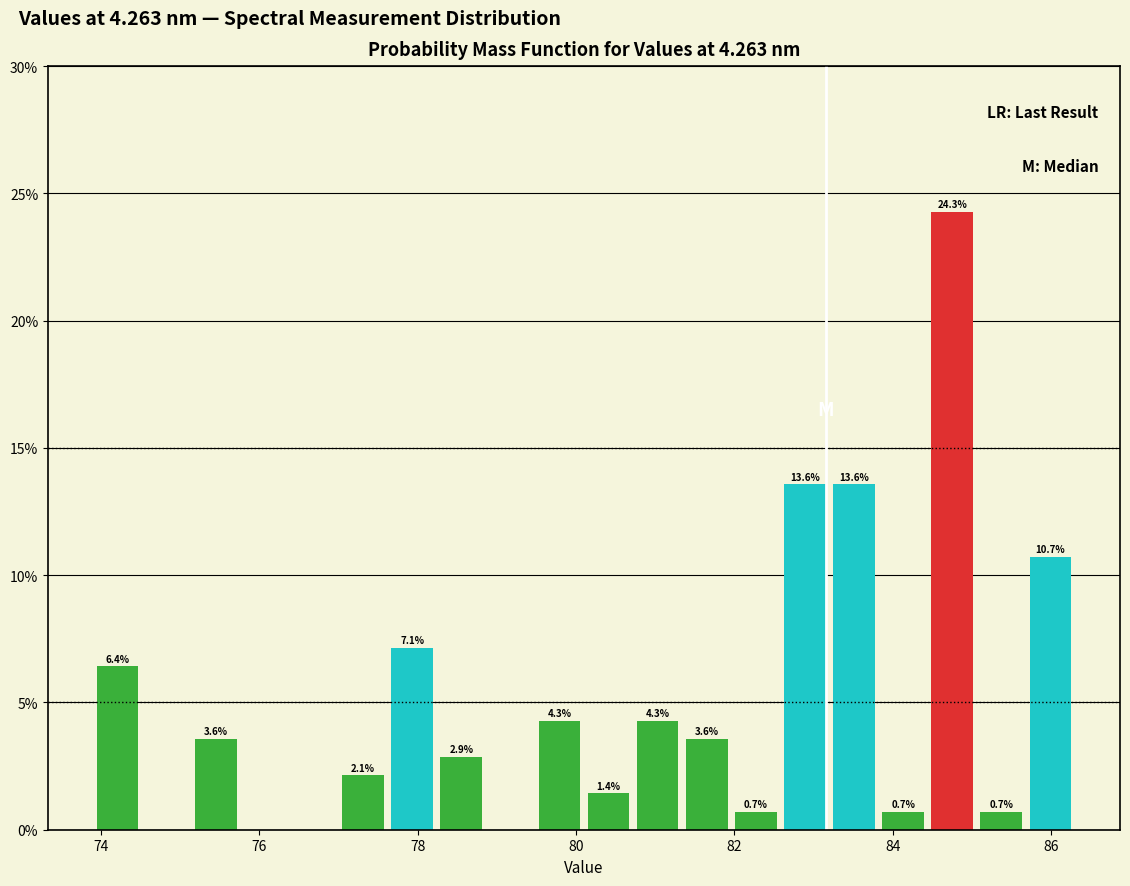

Around what value on the x-axis is the tallest bar? Give the approximate position of its centre, as read against the axis.

84.8